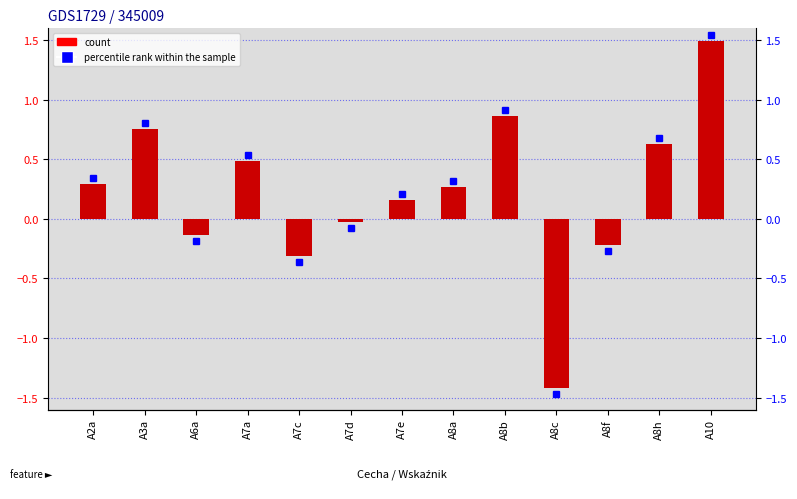

What position from the left is A2a?

1